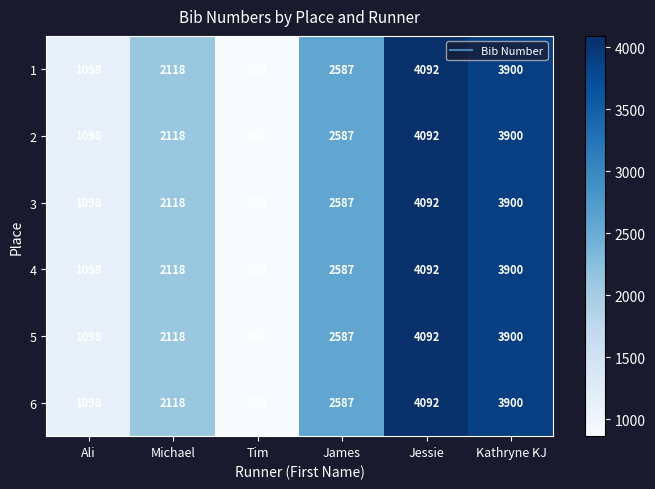

What is the difference between the second highest and second lowest values in the 1 series?

2802